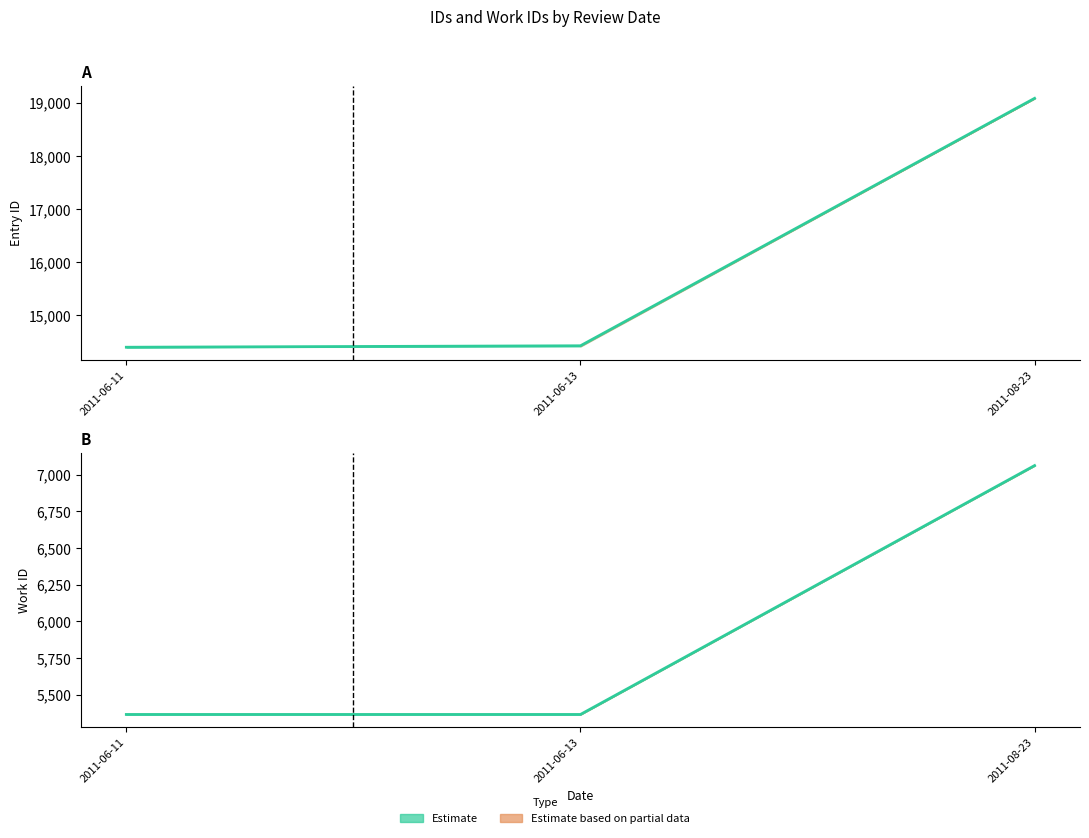

What is the difference between the highest and lowest values at 2011-06-13?

9051